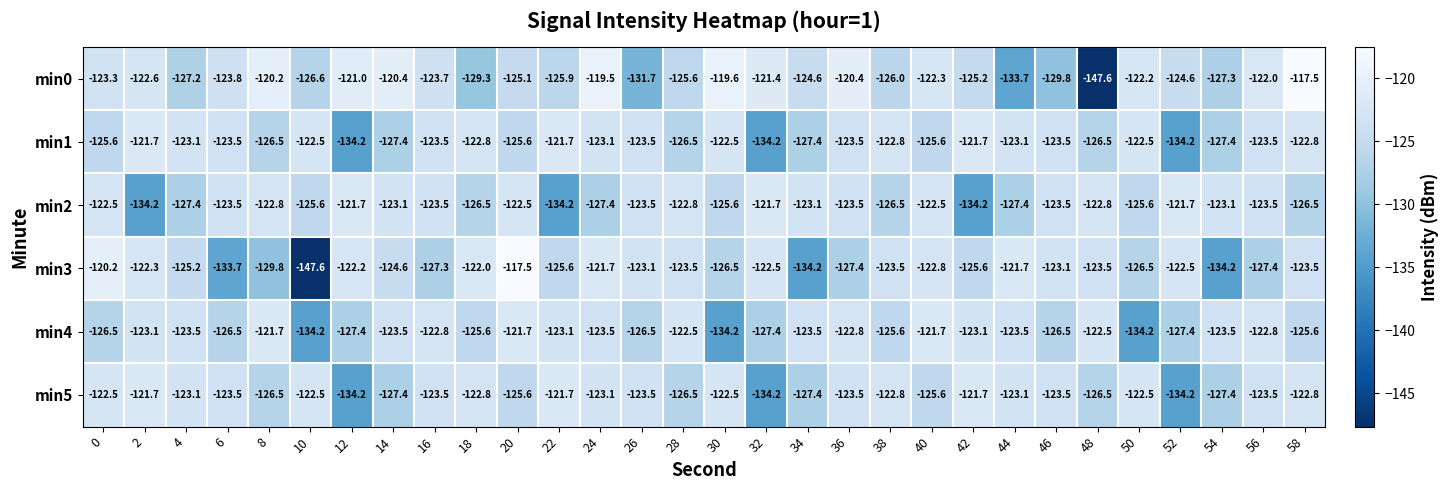

Read the min3 value at 58.

-123.5